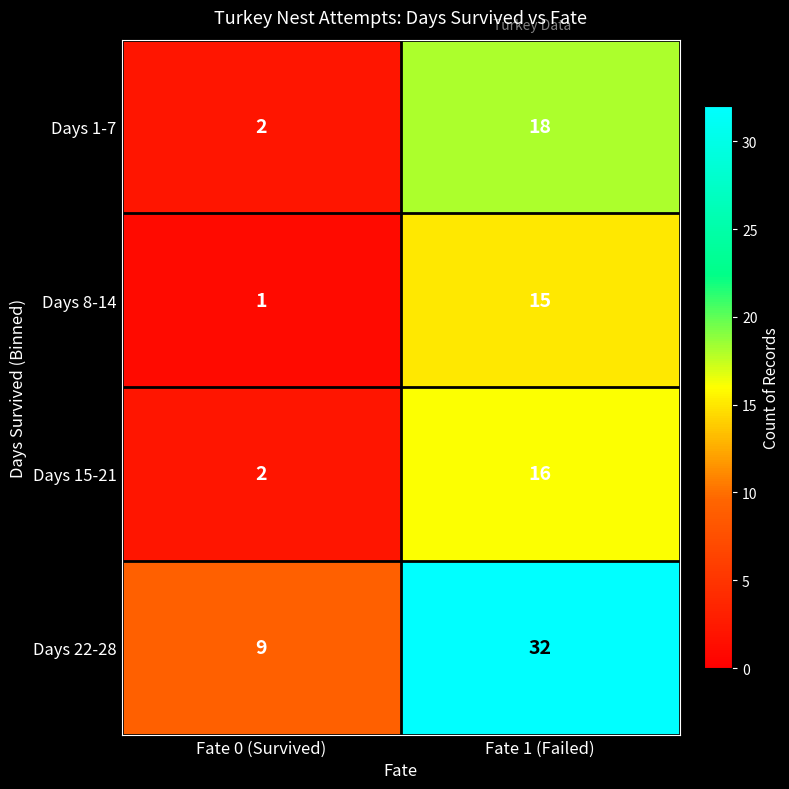

What is the average value of the Days 8-14 series?

8